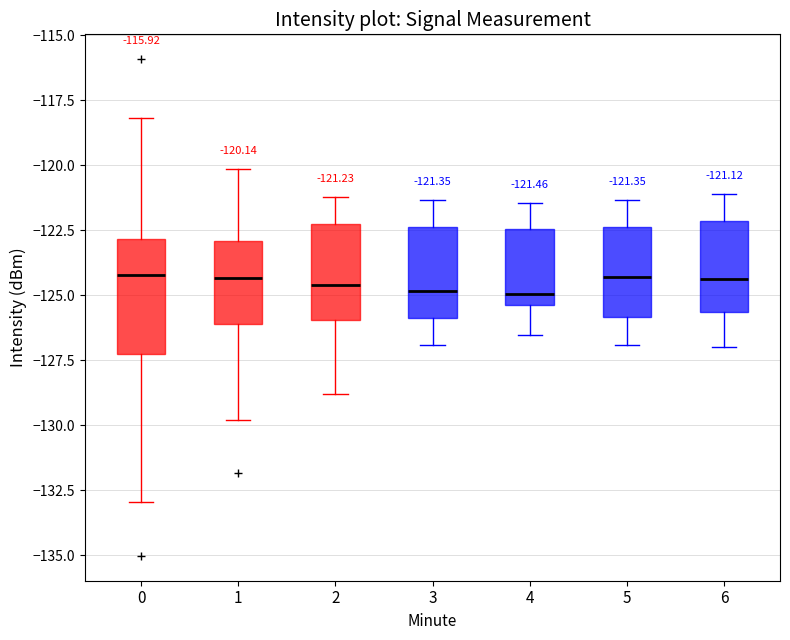

Comparing the boxes themselves (not the whiskers), which one is the tallest?

0